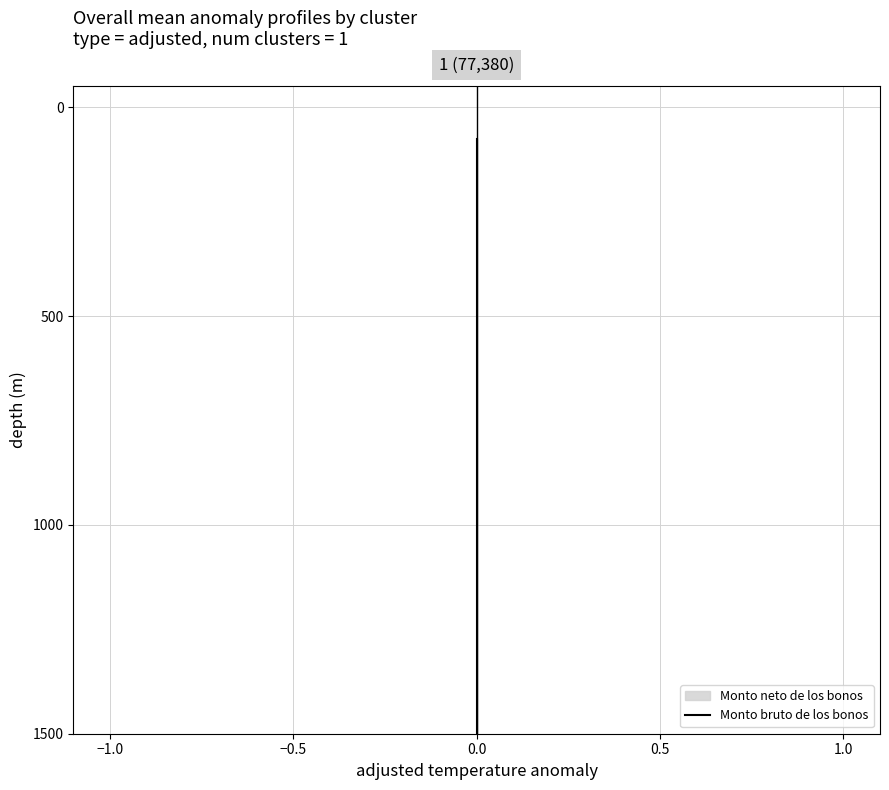

Is this an area chart (filled region under the line)?

No